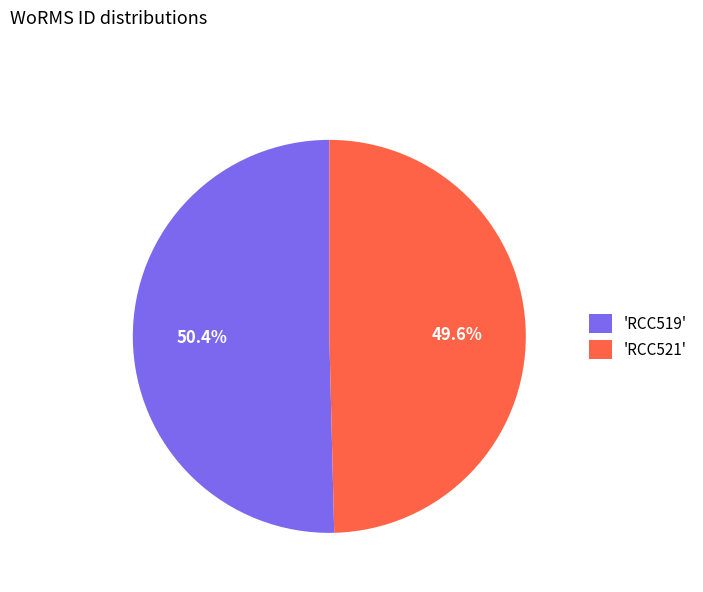

How many segments does this pie chart have?

2